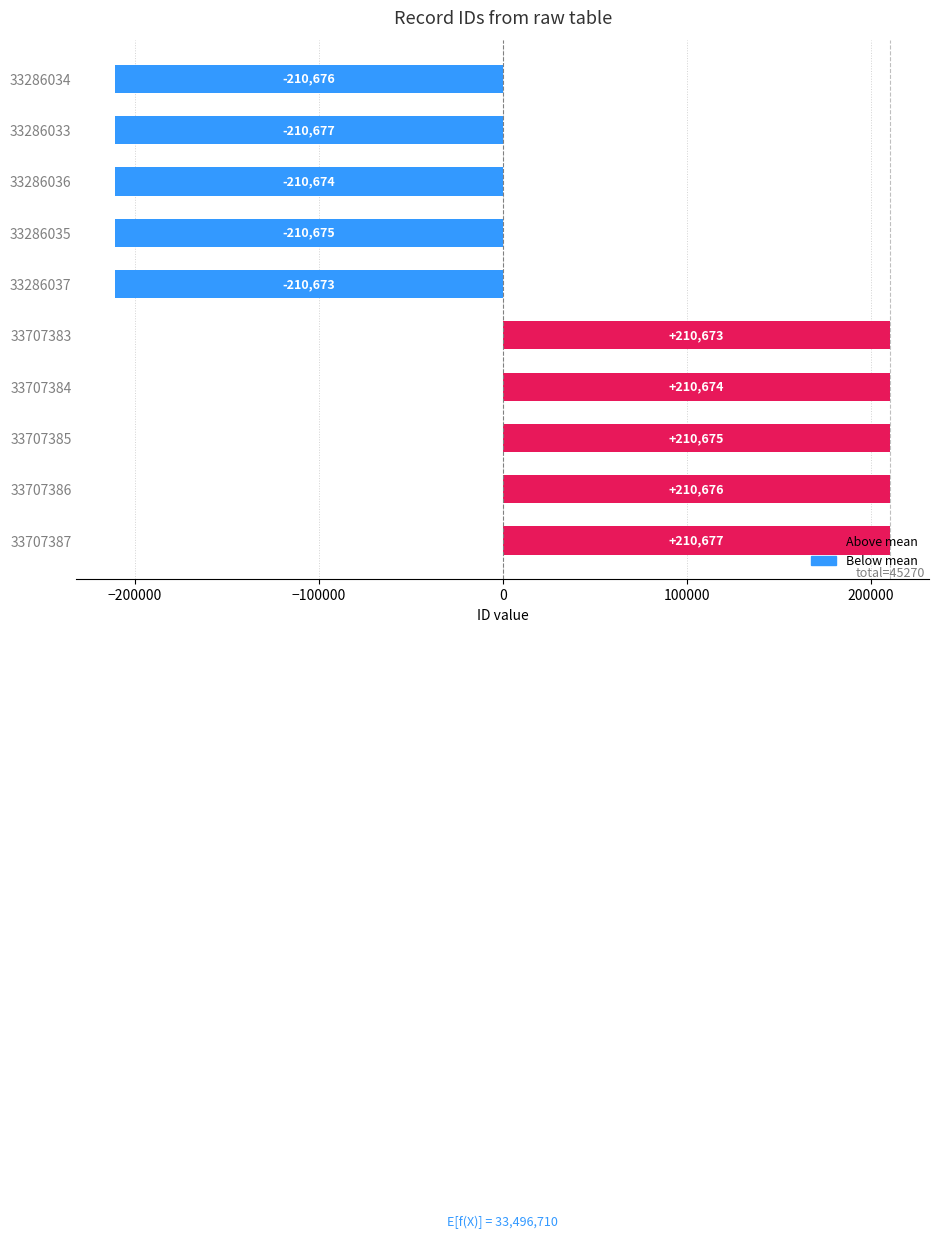

What is the difference between the values at 33707384 and 33286033?

421351